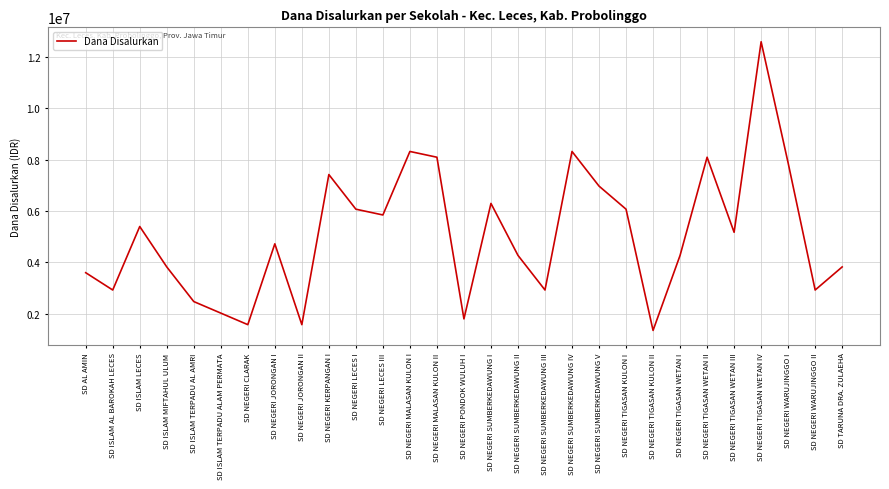

How many interior local valleys (lower than both neighbors) does the data have?

9